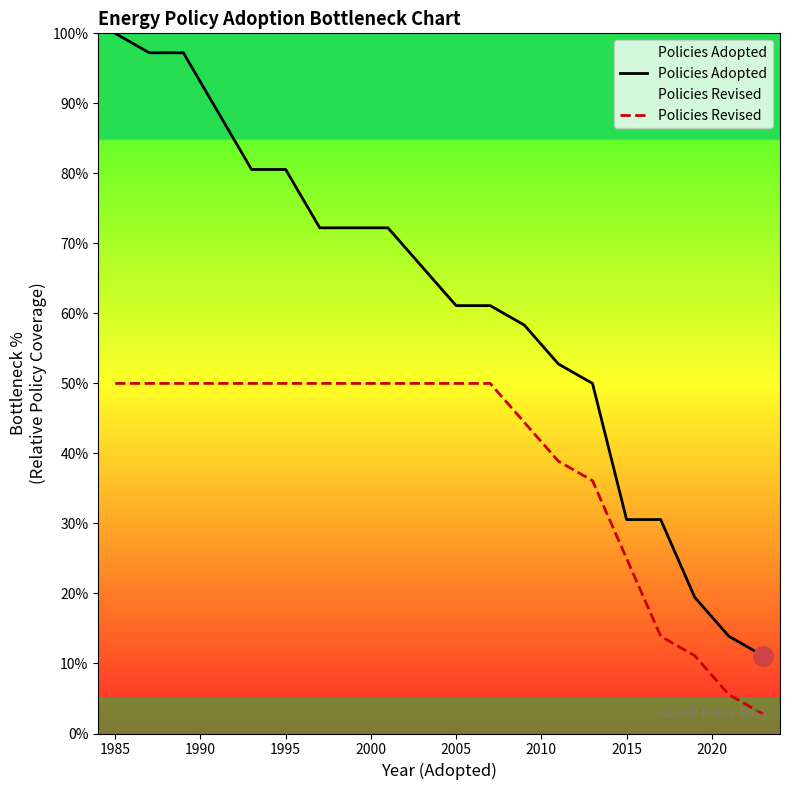

Rank the series by their average value, from lowest to highest.

Policies Revised, Policies Adopted